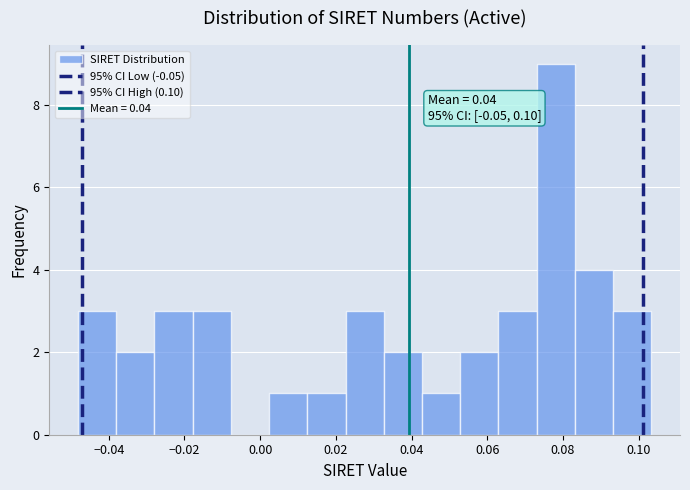

Over which range of the x-axis is the bar tallest?

0.074 to 0.084